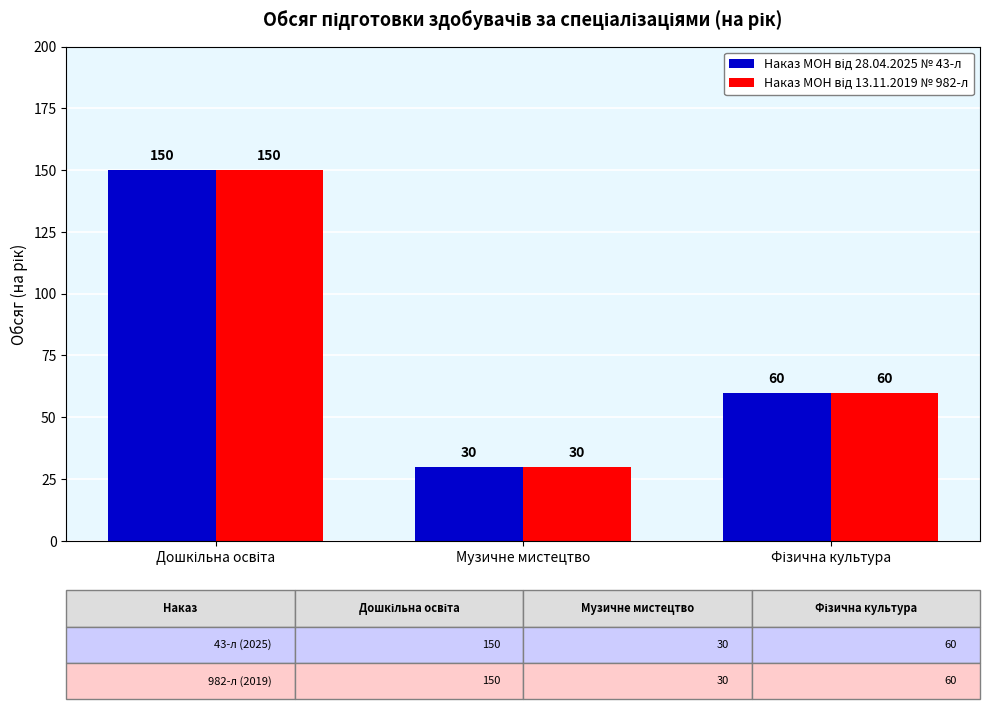

What is the smallest value displayed?

30